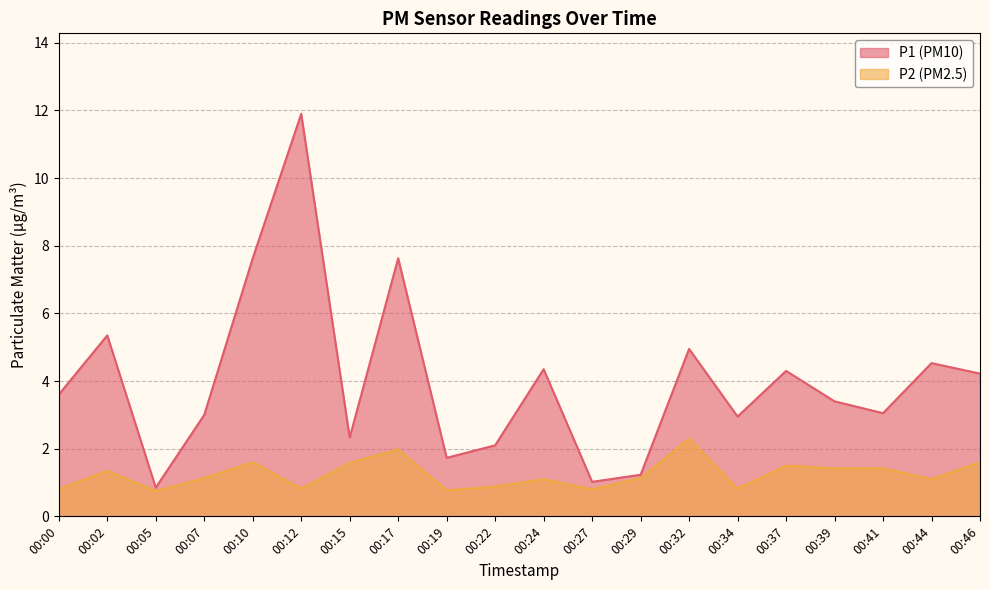

True or false: P1 and P2 intersect in this chart.

False